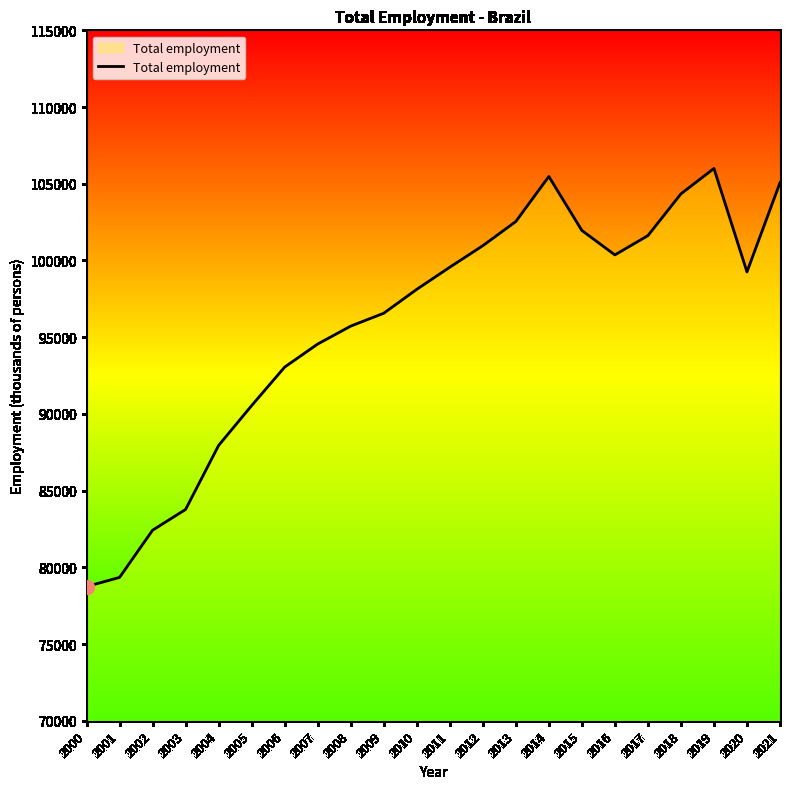

What is the difference between the maximum and minimum values?

27251.3